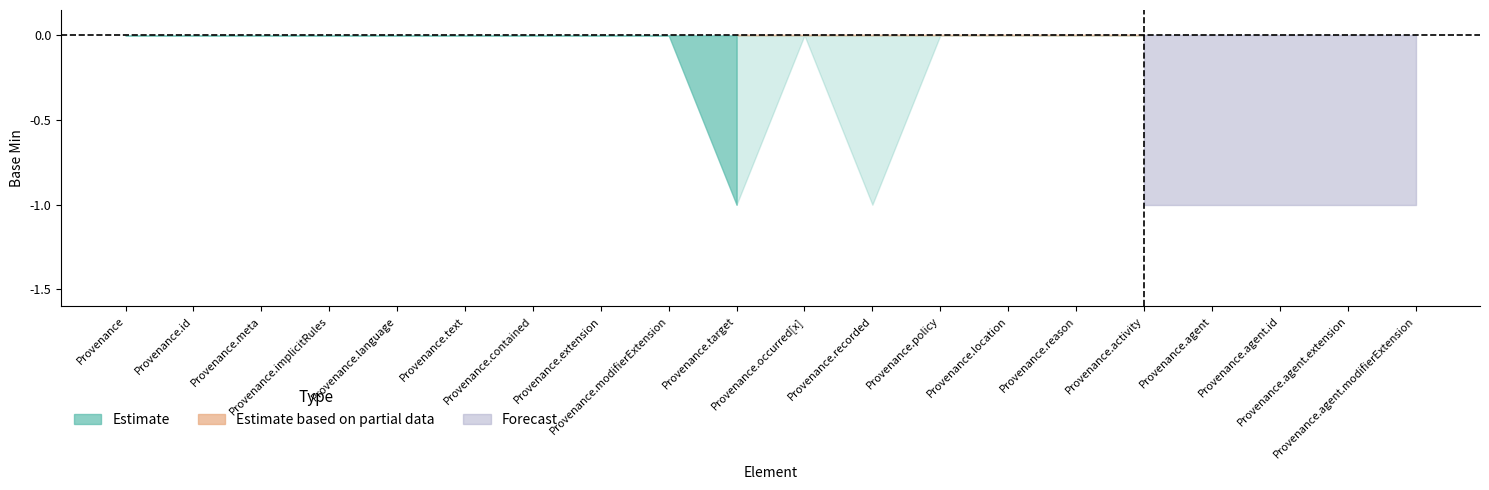

How many lines are shown in the chart?

3